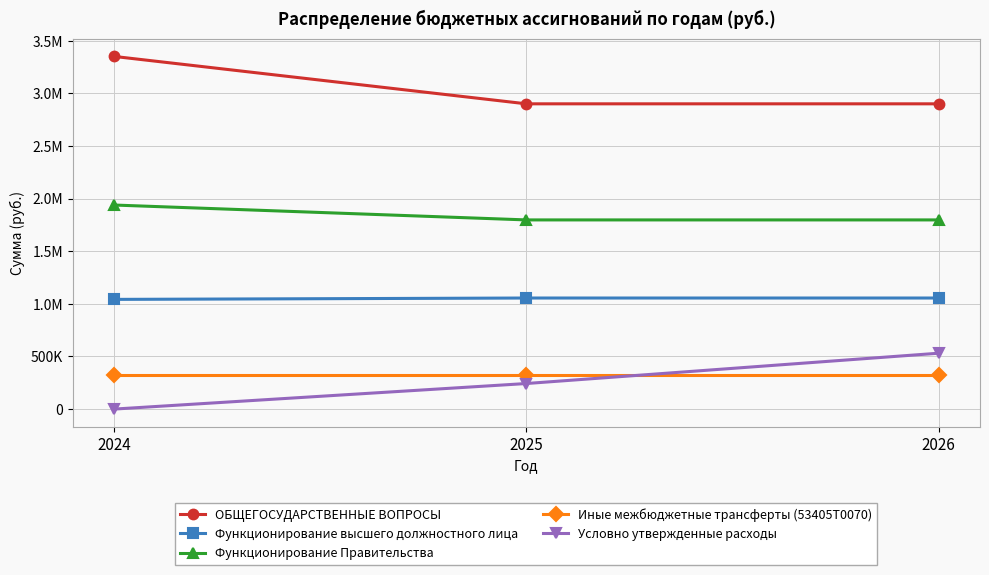

What are all the series names shown in the legend?

ОБЩЕГОСУДАРСТВЕННЫЕ ВОПРОСЫ, Функционирование высшего должностного лица, Функционирование Правительства, Иные межбюджетные трансферты (53405Т0070), Условно утвержденные расходы